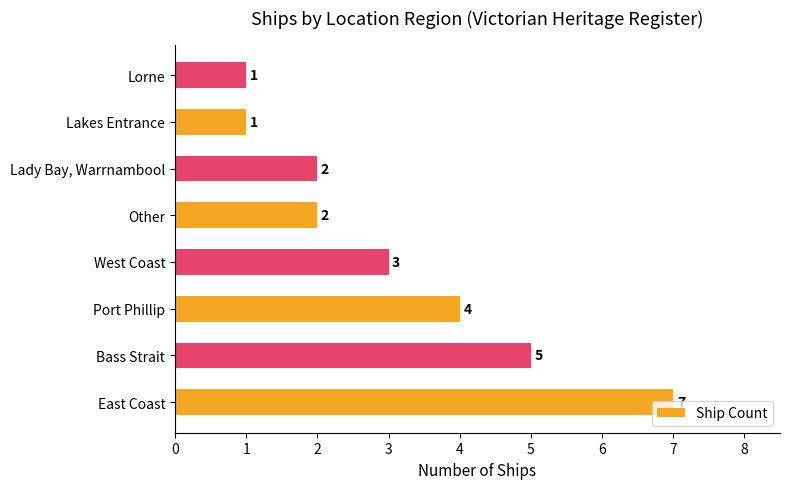

The chart shows a value of 2 at Lady Bay, Warrnambool. True or false?

True